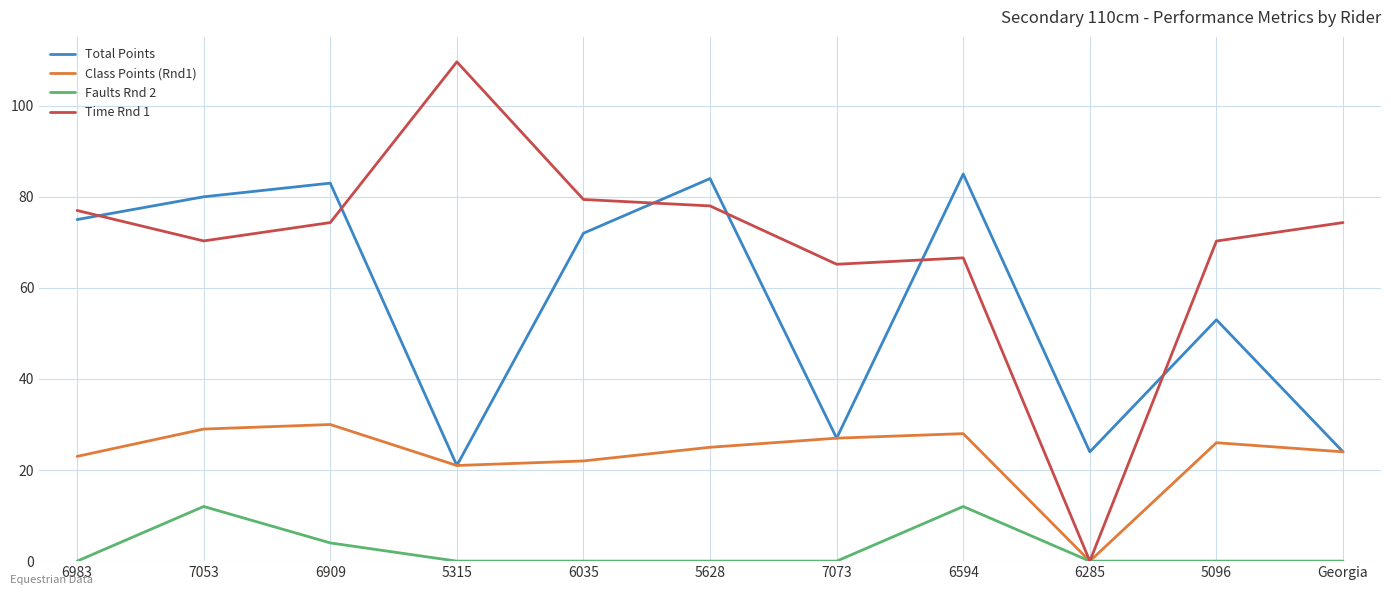

True or false: Total Points has a value of 75.0 at 6983.

True